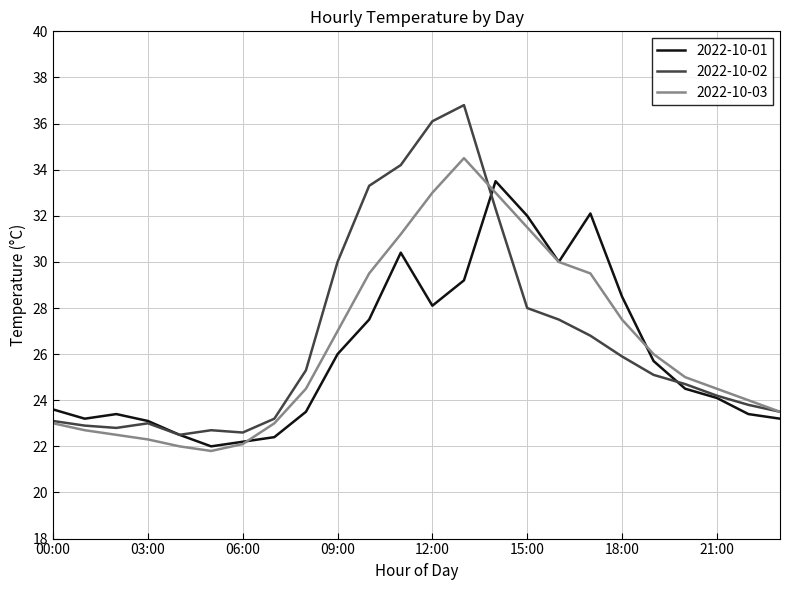

List the series in order of their peak value, lowest first.

2022-10-01, 2022-10-03, 2022-10-02